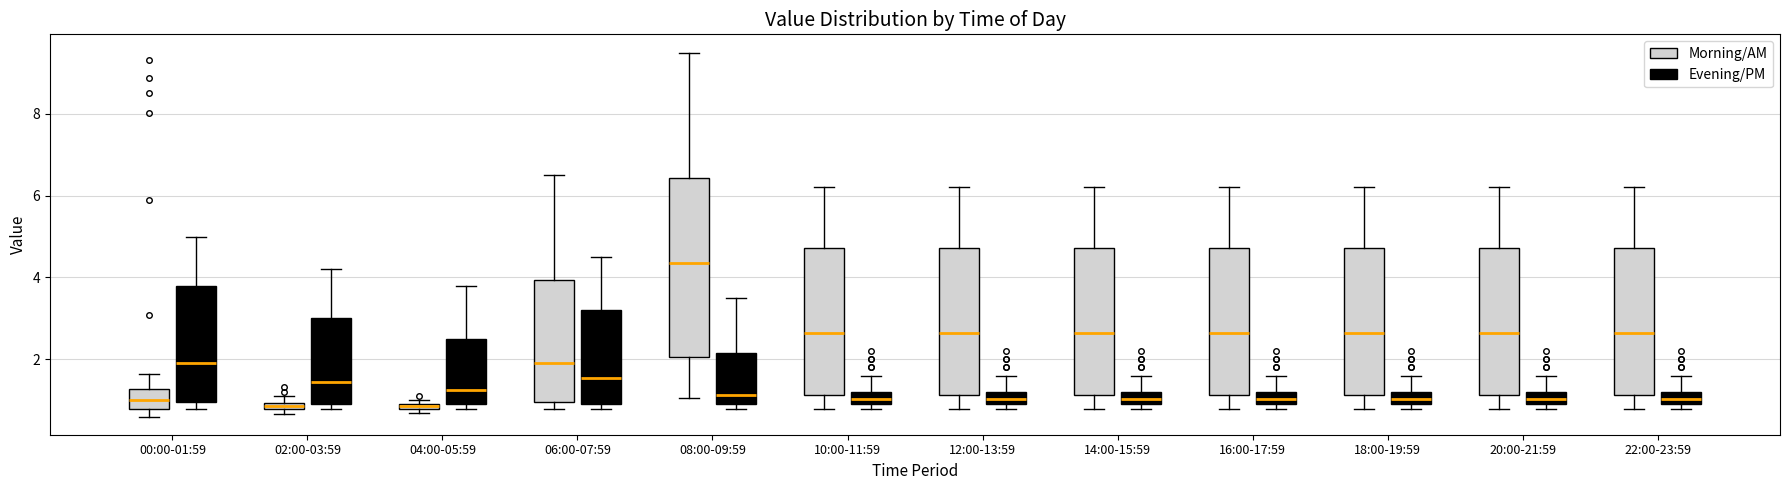

Where does the lower whisker of the box for 16:00-17:59 (Morning/AM) end on the y-axis? The values are not printed on the chart, so give them approximately, as read against the axis.

0.8